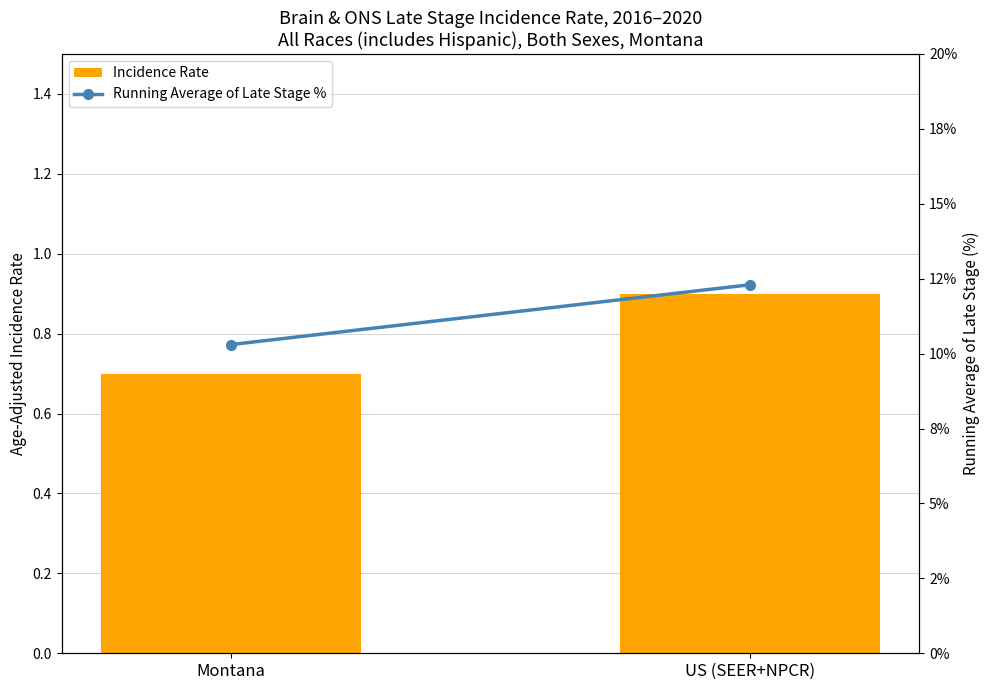

Which has a higher value, US (SEER+NPCR) or Montana?

US (SEER+NPCR)